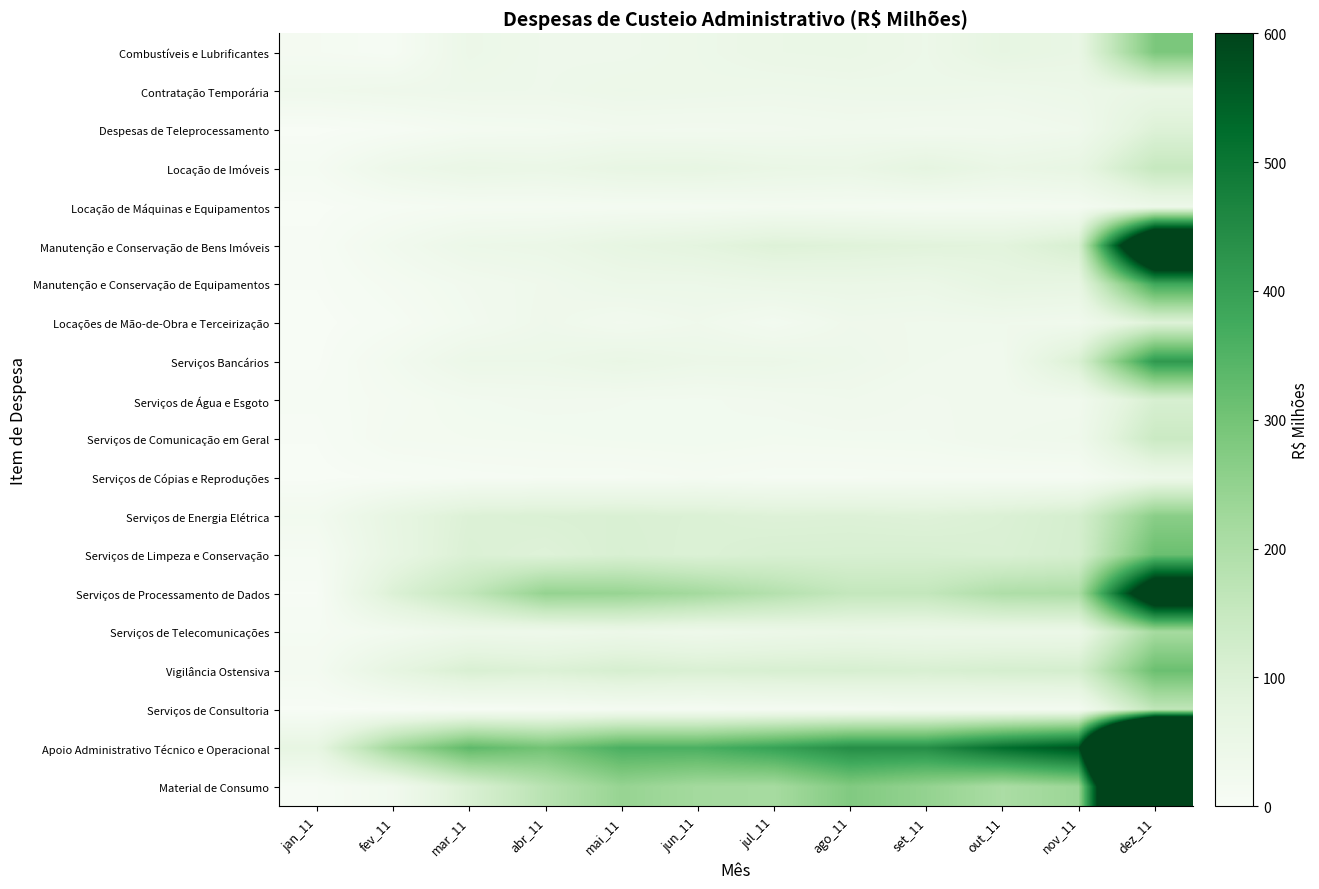

Count the number of data series in this chart.

20